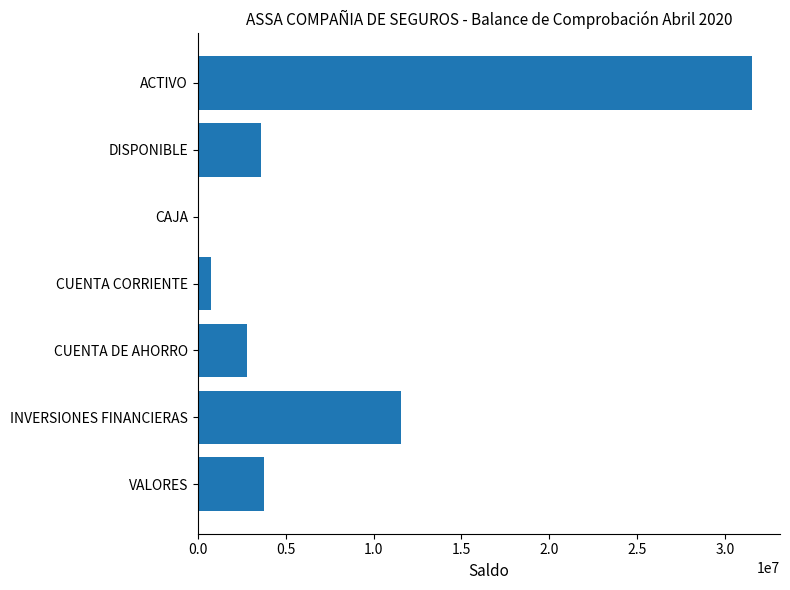

Reading bottom to top, transcribe all the data shown in this chart.

VALORES=3755874.8	INVERSIONES FINANCIERAS=11579151.6	CUENTA DE AHORRO=2814600.2	CUENTA CORRIENTE=784878.0	CAJA=1050.0	DISPONIBLE=3600528.2	ACTIVO=31531243.8